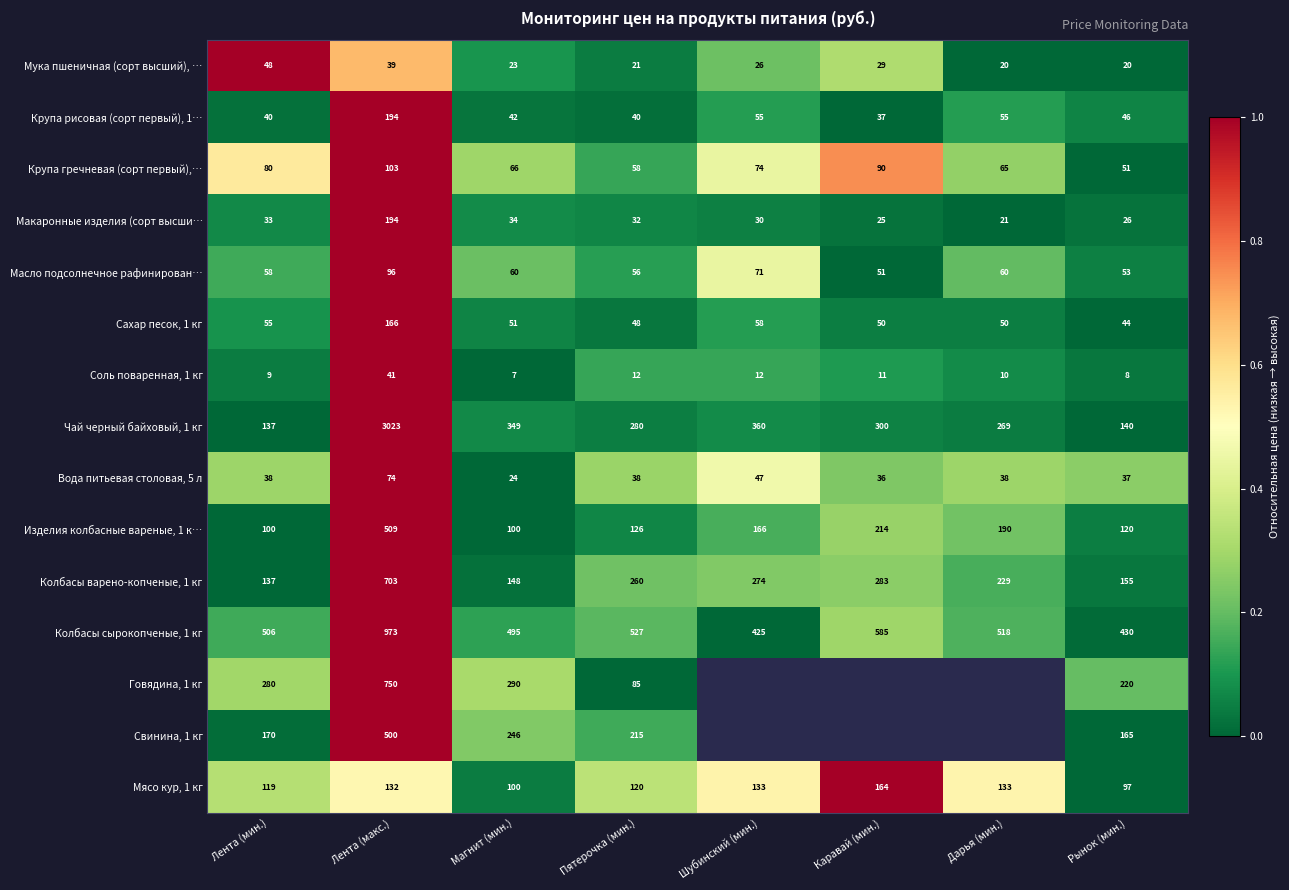

What is the difference between the Свинина, 1 кг values at Рынок (мин.) and Лента (мин.)?

5